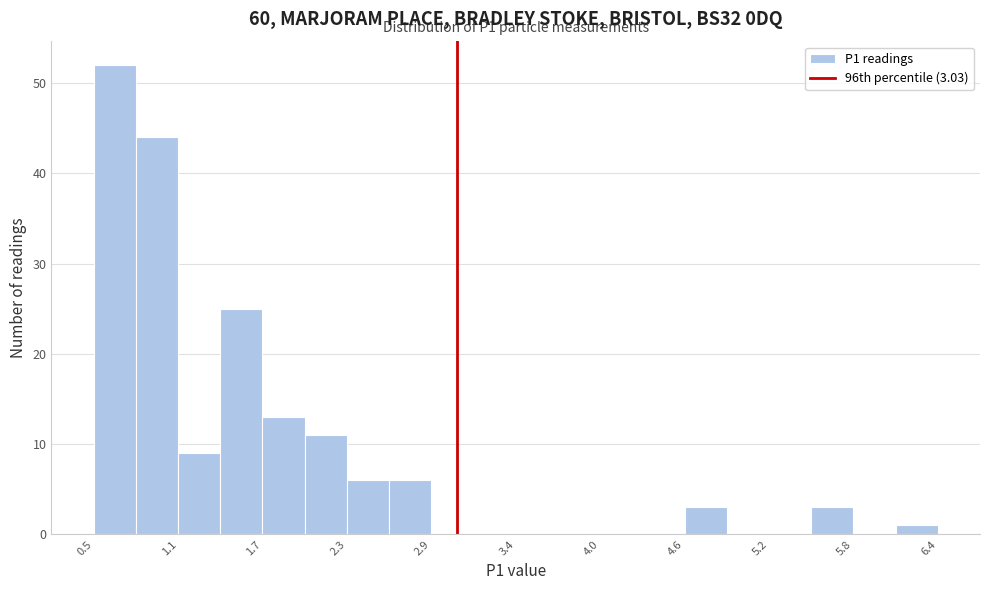

Around what value on the x-axis is the tallest bar? Give the approximate position of its centre, as read against the axis.

0.6